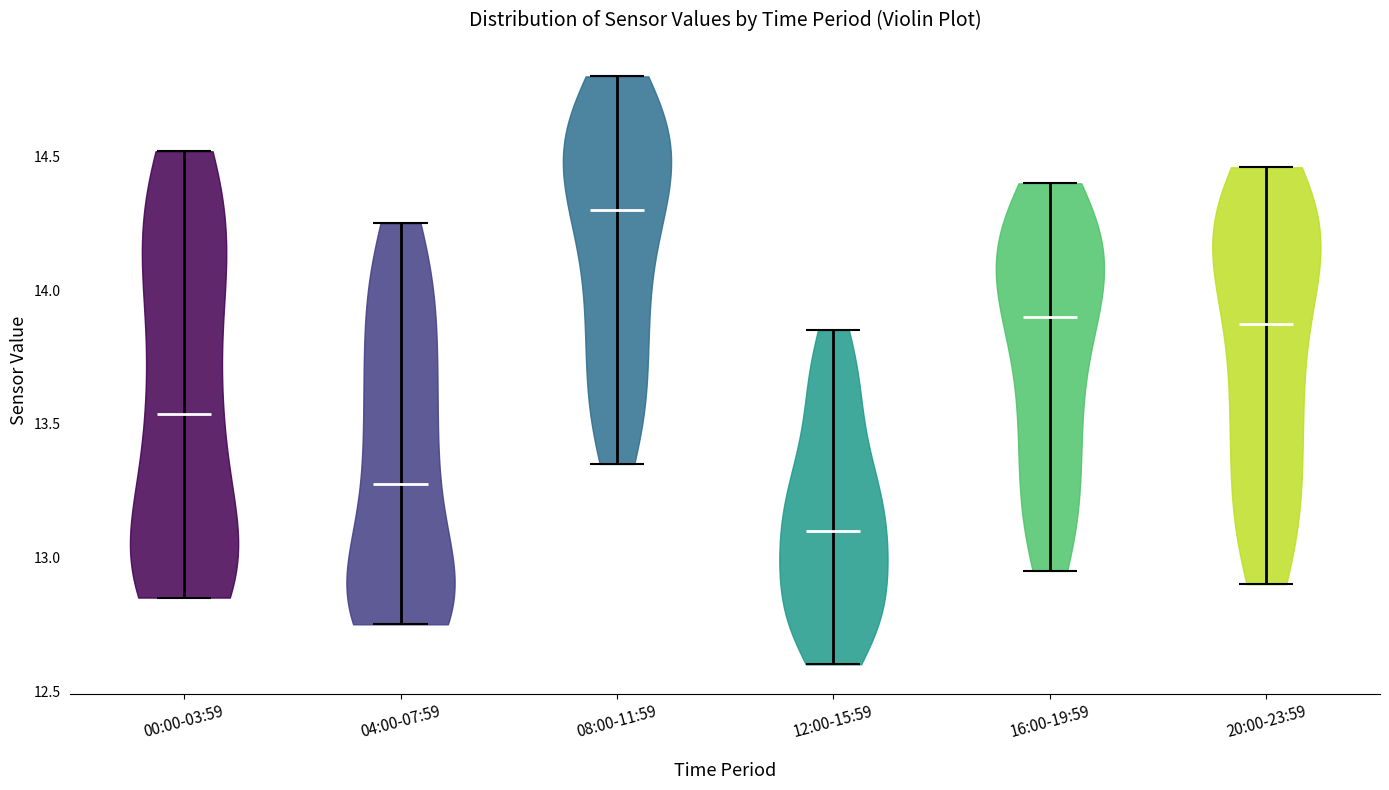

Reading left to right, read every violin against the y-axis: where its median line is, and the lowest and highest points it reaches. The values are not printed on the chart, so give them approximately, as read against the axis.

00:00-03:59: median line 13.55, lowest point 12.85, highest point 14.50
04:00-07:59: median line 13.30, lowest point 12.75, highest point 14.25
08:00-11:59: median line 14.30, lowest point 13.35, highest point 14.80
12:00-15:59: median line 13.10, lowest point 12.60, highest point 13.85
16:00-19:59: median line 13.90, lowest point 12.95, highest point 14.40
20:00-23:59: median line 13.90, lowest point 12.90, highest point 14.45